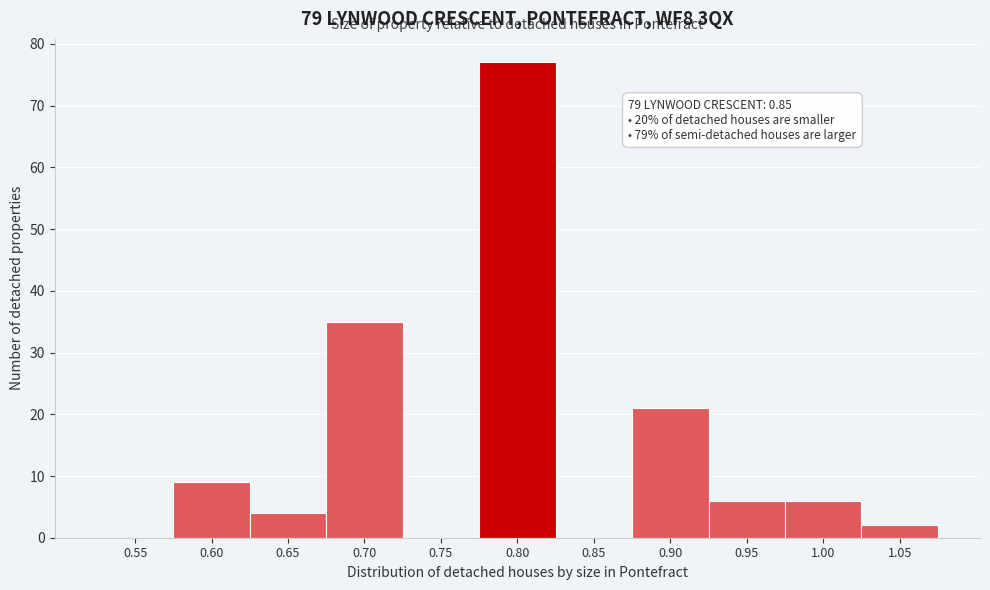

Reading left to right, what are all the values shown in this chart?

0.55=0	0.60=9	0.65=4	0.70=35	0.75=0	0.80=77	0.85=0	0.90=21	0.95=6	1.00=6	1.05=2